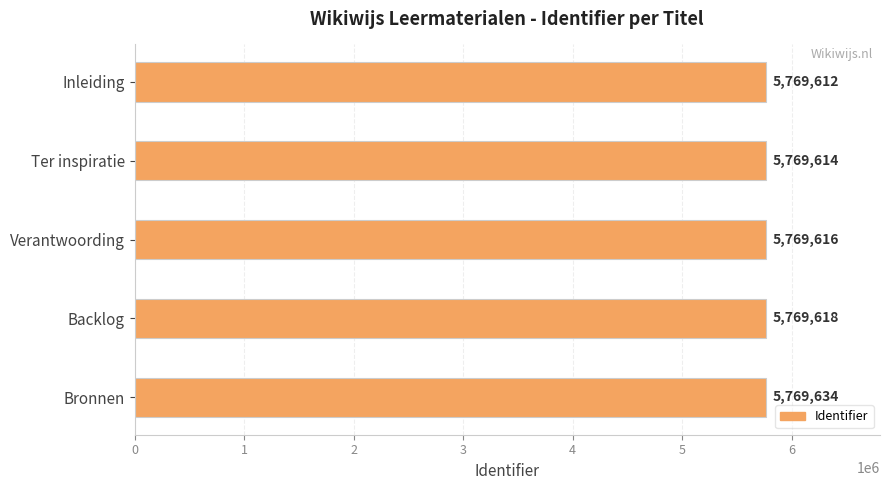

What is the difference between the maximum and minimum values?

22